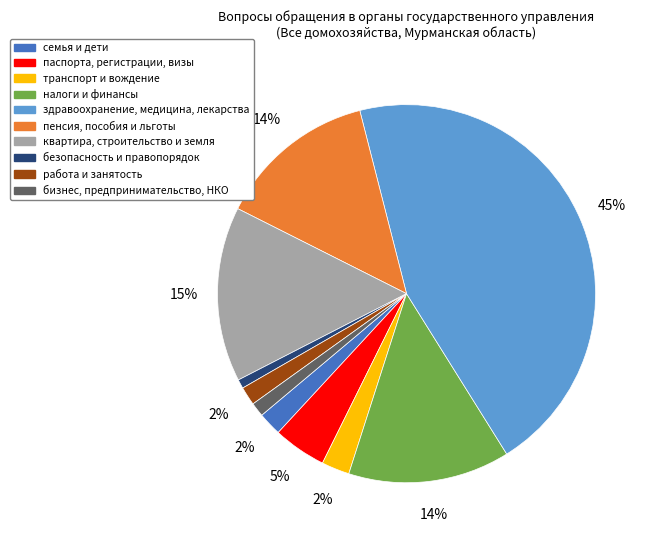

The бизнес, предпринимательство, НКО slice represents 1% of the pie. True or false?

True